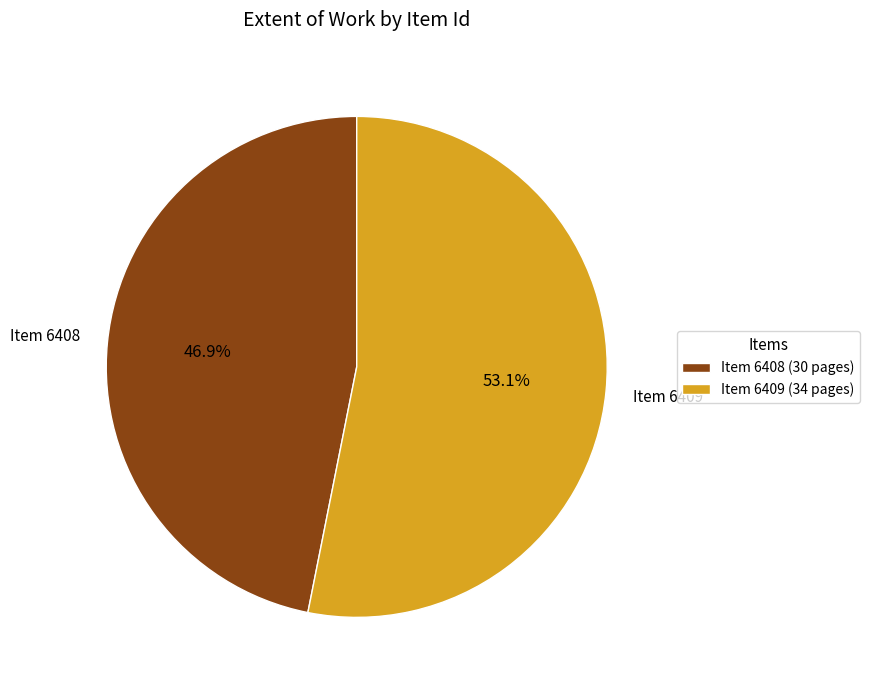

Rank the categories by value from lowest to highest.

Item 6408 (30 pages), Item 6409 (34 pages)